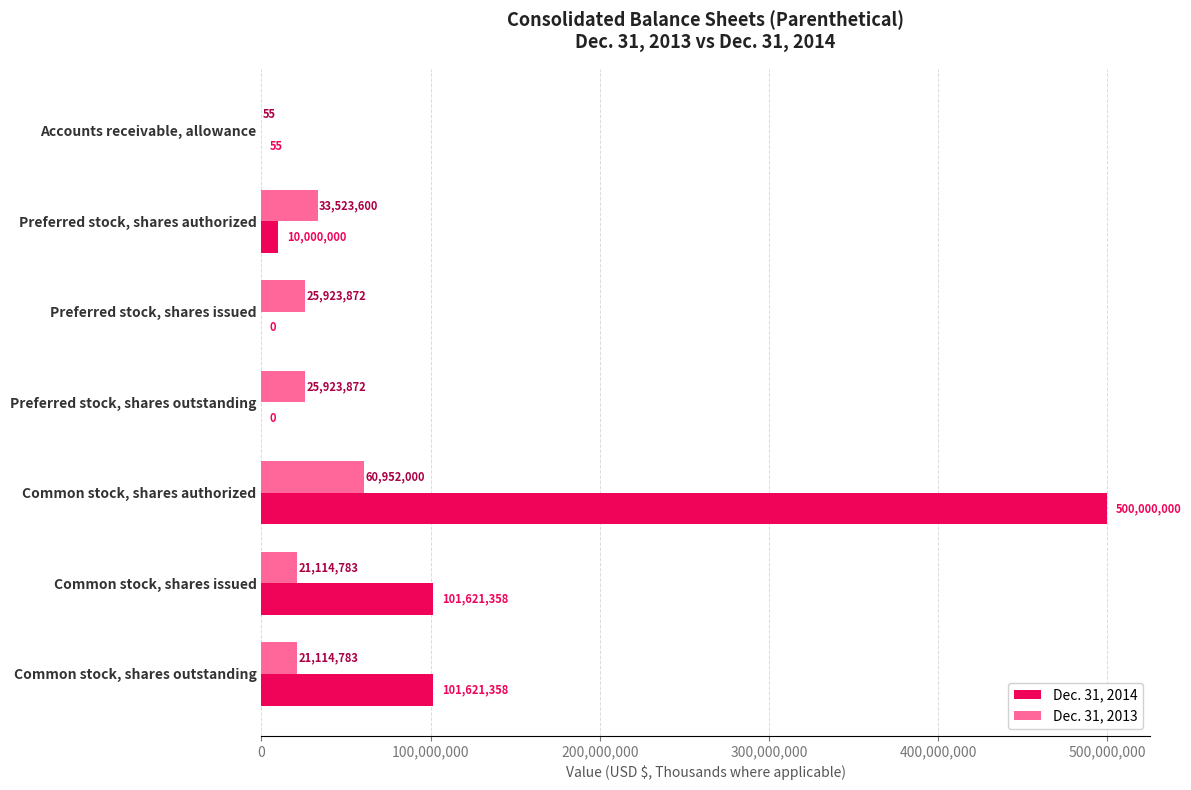

Is it true that Dec. 31, 2014 equals 866714567 at Common stock, shares authorized?

False